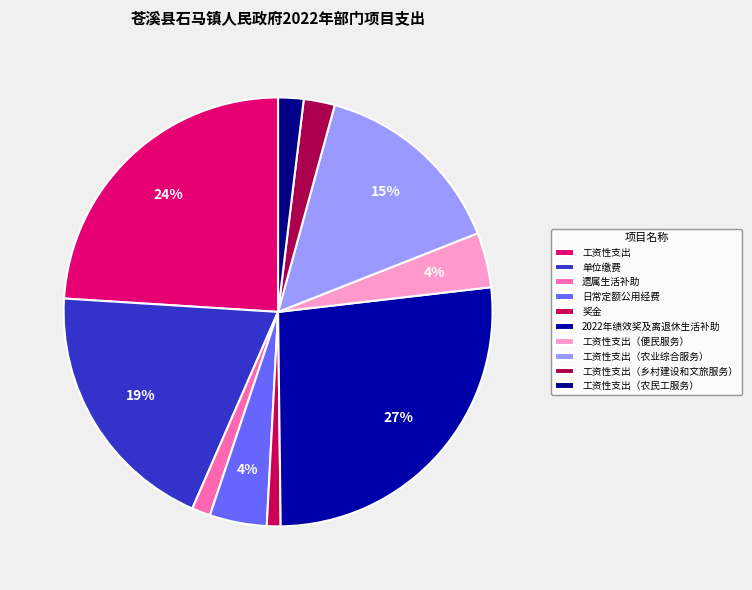

How many segments does this pie chart have?

10